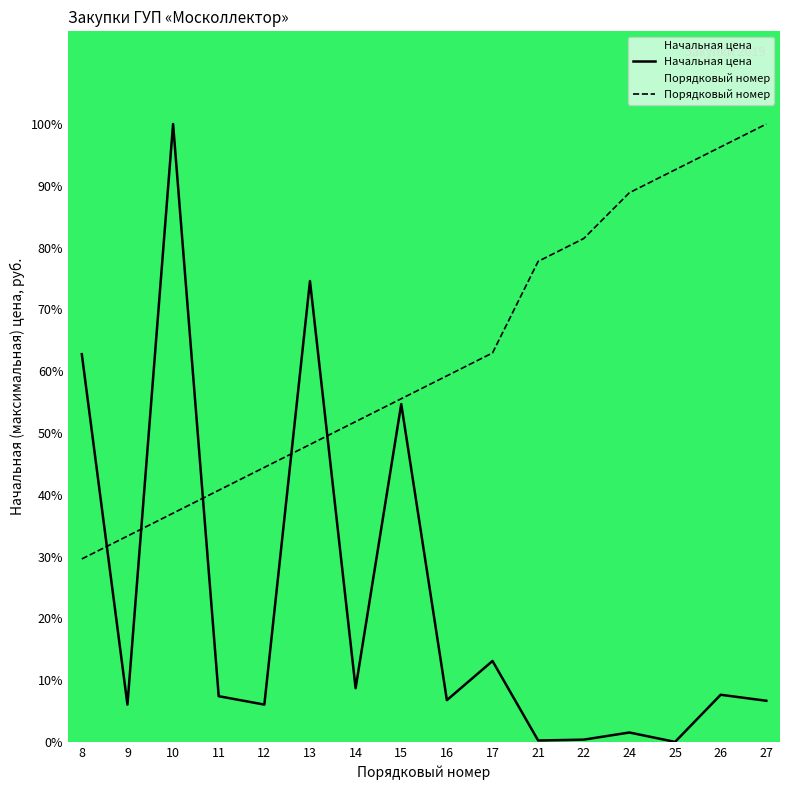

What is the value of the Начальная цена point at the 9th from the left?

6.8